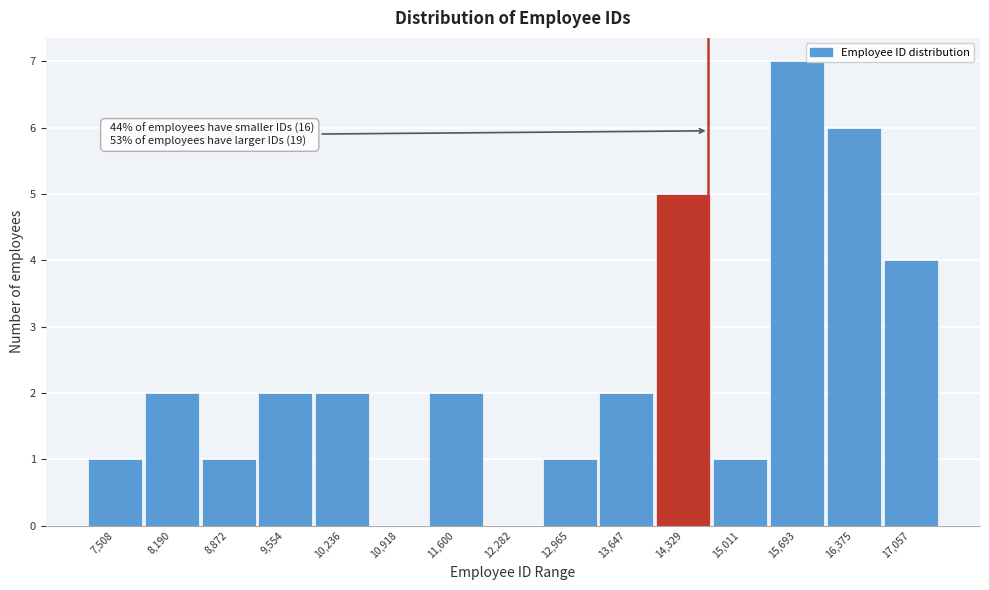

Reading left to right, what are all the values shown in this chart?

7,508=1	8,190=2	8,872=1	9,554=2	10,236=2	10,918=0	11,600=2	12,282=0	12,965=1	13,647=2	14,329=5	15,011=1	15,693=7	16,375=6	17,057=4